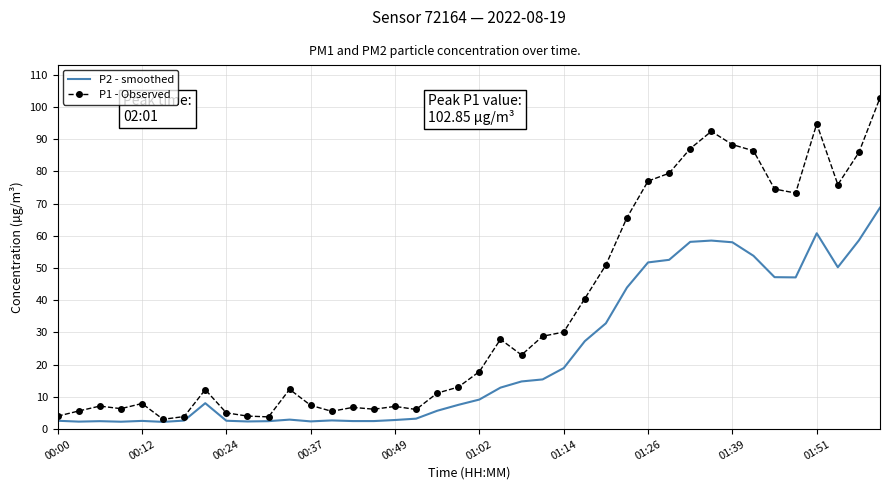

Rank the series by their maximum value, from lowest to highest.

P2 - smoothed, P1 - Observed